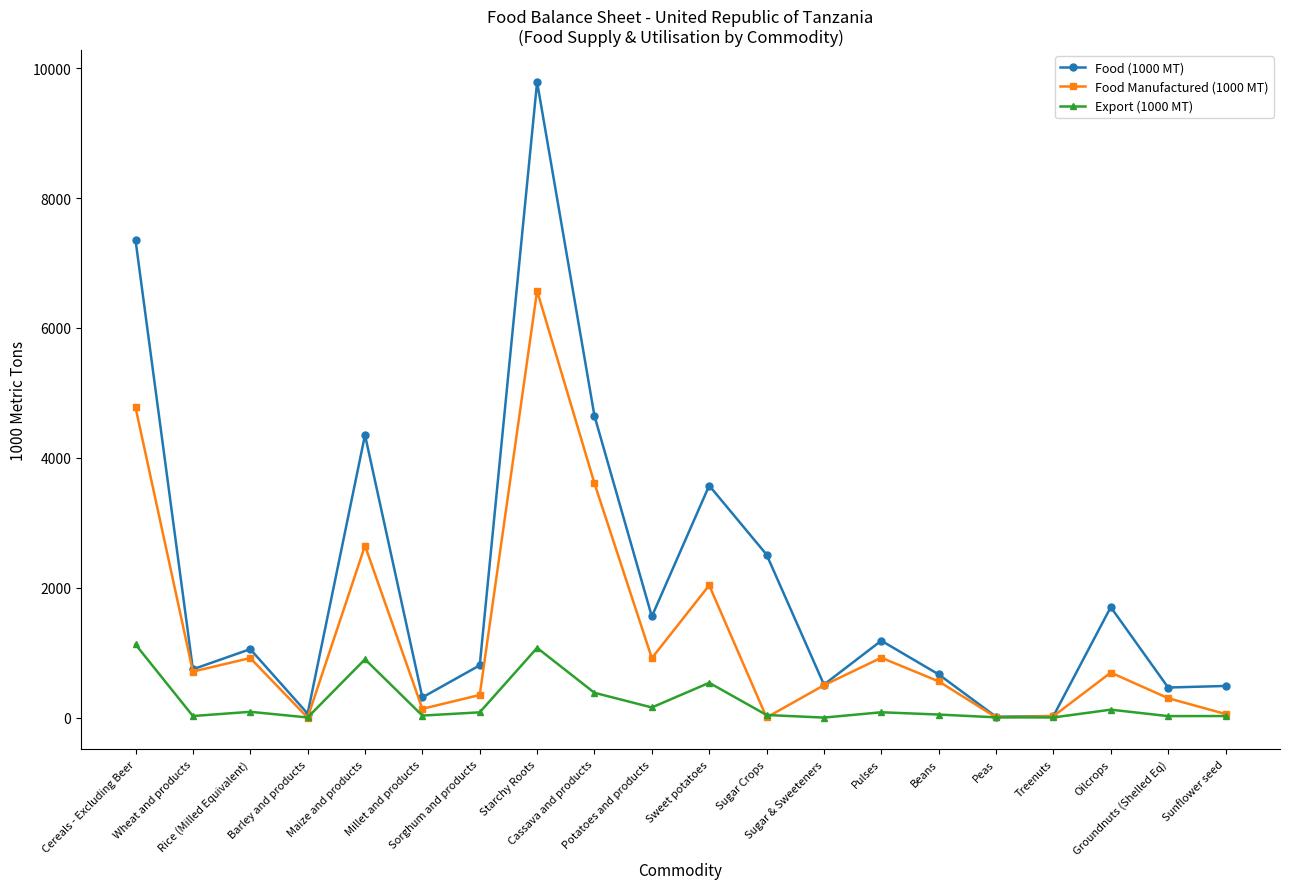

True or false: Food Manufactured (1000 MT) has more than 0 interior local peaks.

True